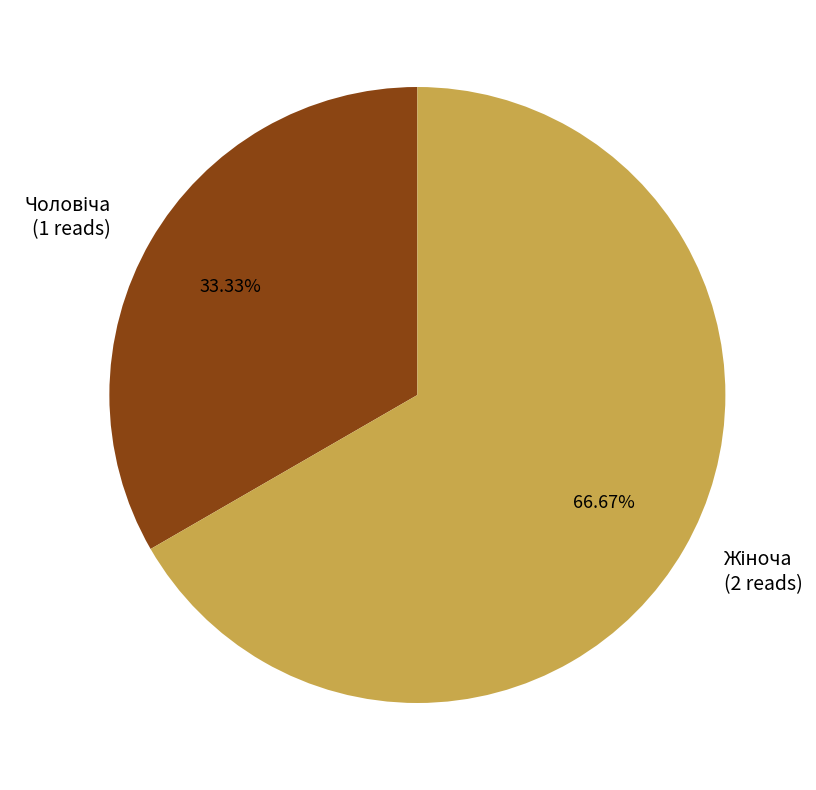

Is there a majority slice in this chart?

Yes